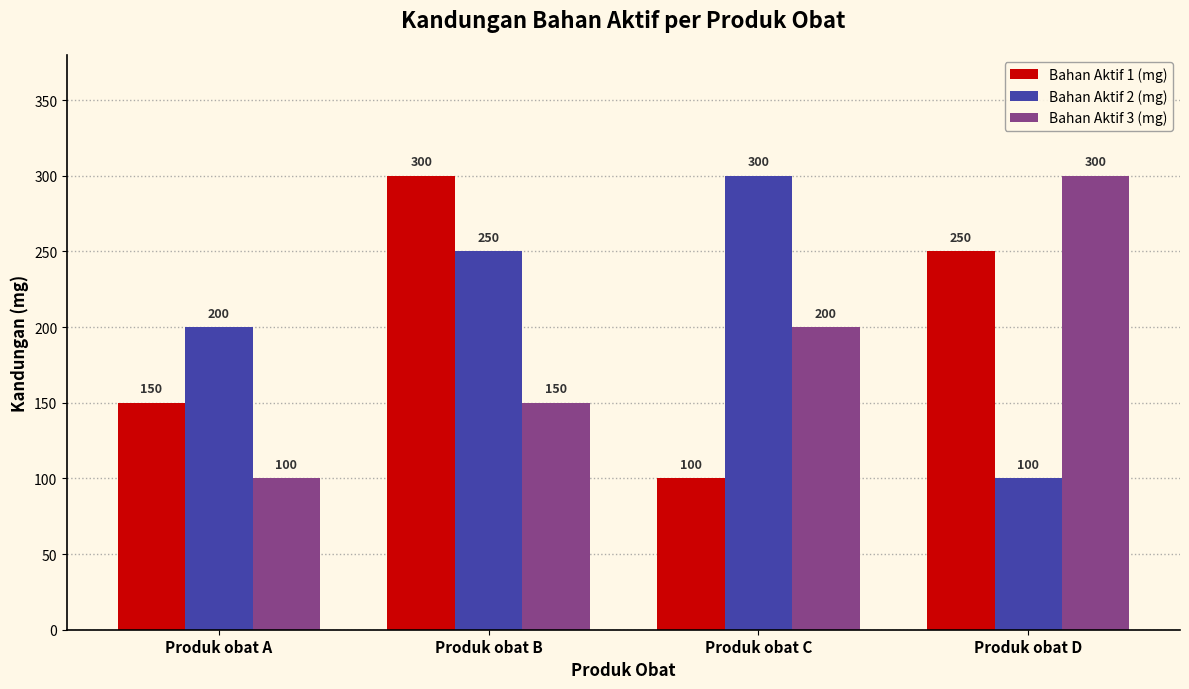

Reading right to left, extract all data points from this chart.

Bahan Aktif 1 (mg): Produk obat D=250	Produk obat C=100	Produk obat B=300	Produk obat A=150
Bahan Aktif 2 (mg): Produk obat D=100	Produk obat C=300	Produk obat B=250	Produk obat A=200
Bahan Aktif 3 (mg): Produk obat D=300	Produk obat C=200	Produk obat B=150	Produk obat A=100